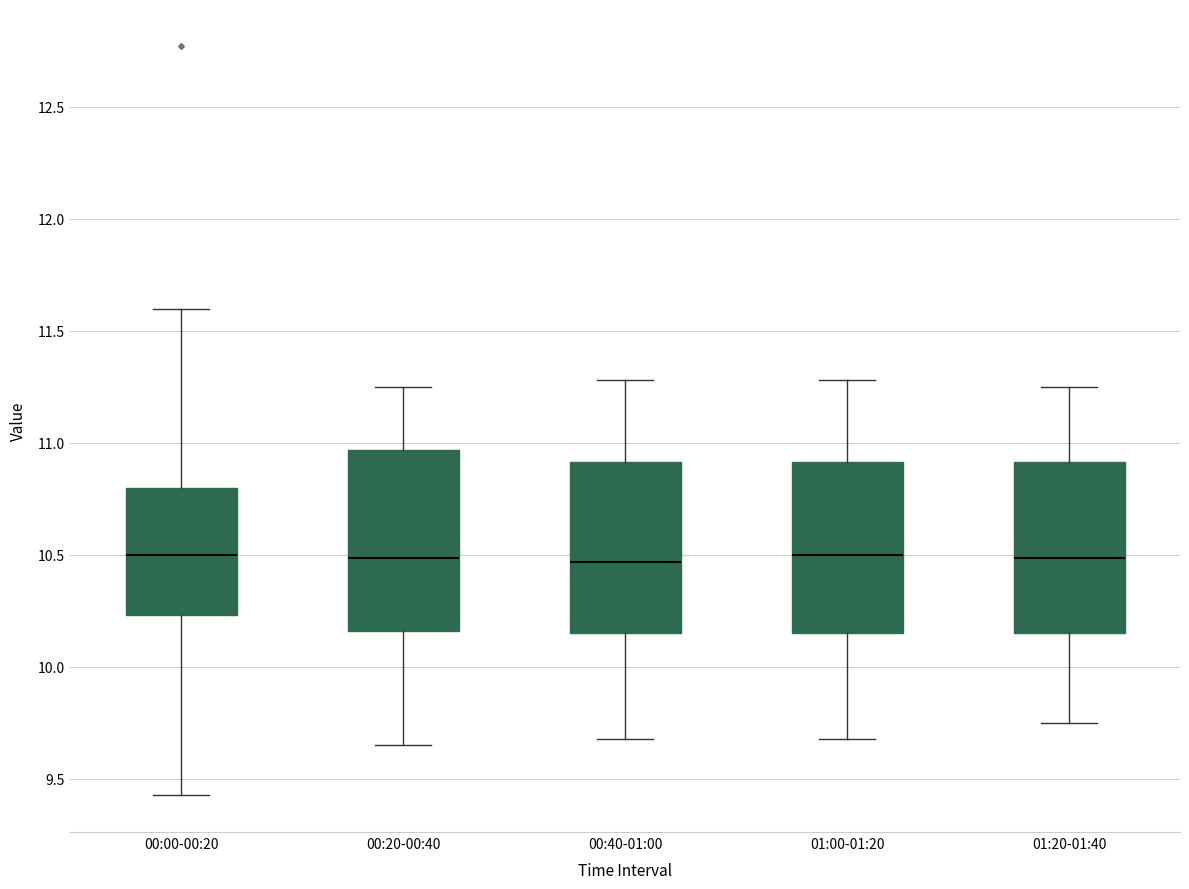

Reading left to right, transcribe this box plot: for each box, give where its median line is, the range the box spans, and where its two whiskers end, as read against the y-axis. The values are not printed on the chart, so give them approximately, as read against the axis.

00:00-00:20: median 10.50, box 10.25 to 10.80, whiskers 9.45 to 11.60
00:20-00:40: median 10.50, box 10.15 to 10.95, whiskers 9.65 to 11.25
00:40-01:00: median 10.45, box 10.15 to 10.90, whiskers 9.70 to 11.30
01:00-01:20: median 10.50, box 10.15 to 10.90, whiskers 9.70 to 11.30
01:20-01:40: median 10.50, box 10.15 to 10.90, whiskers 9.75 to 11.25